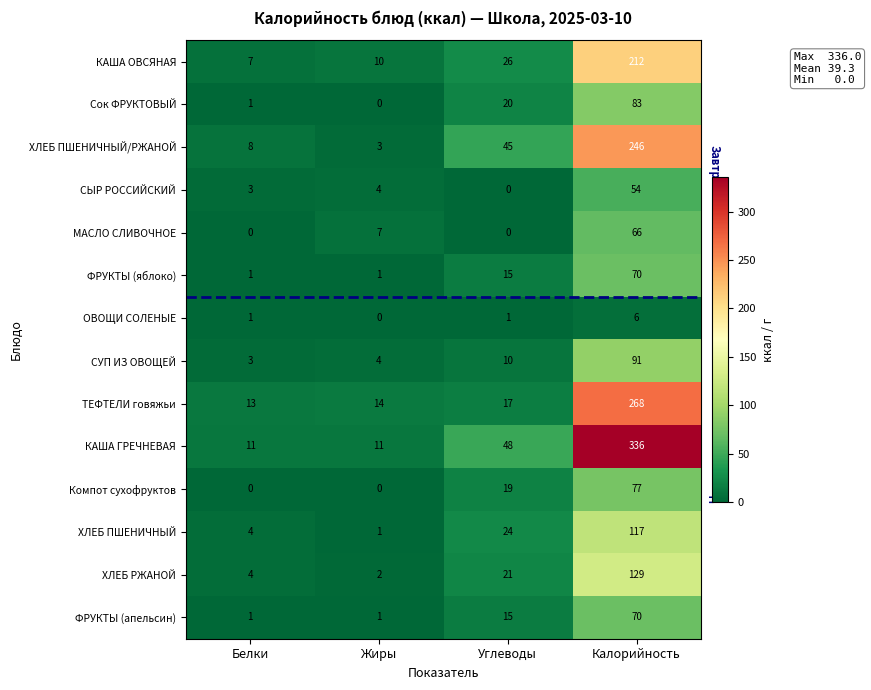

True or false: СЫР РОССИЙСКИЙ has a value of 21 at Углеводы.

False